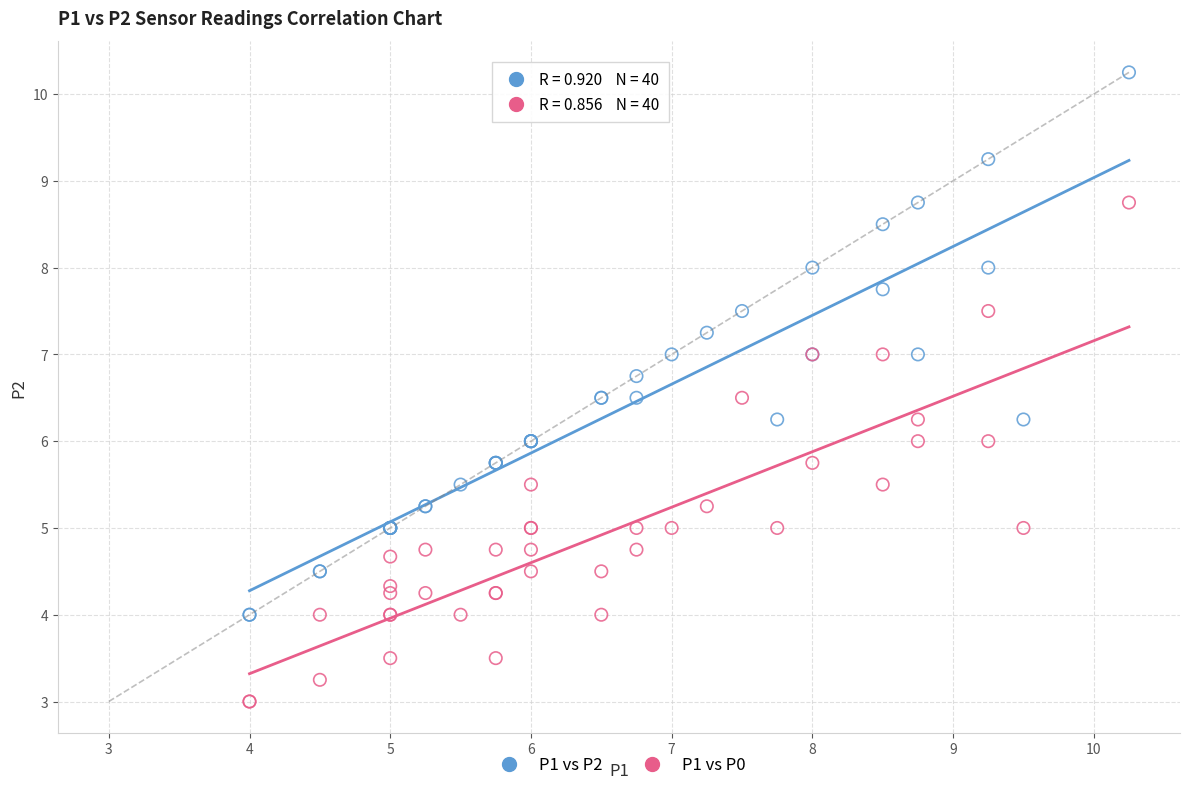

Which series has the widest spread of Y values?

P1 vs P2